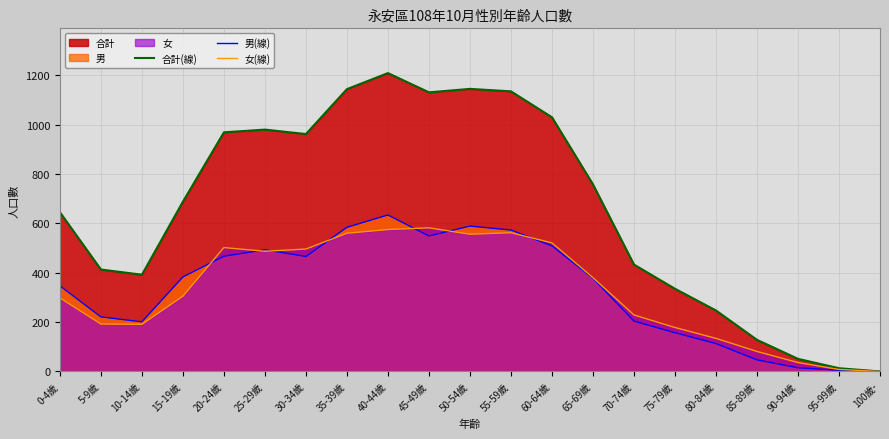

At how many categories does at least one series exceed 690?

10